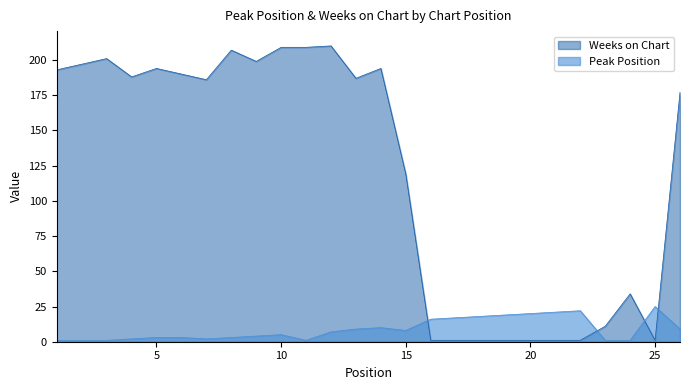

Is it true that Weeks on Chart equals 193 at 1?

True